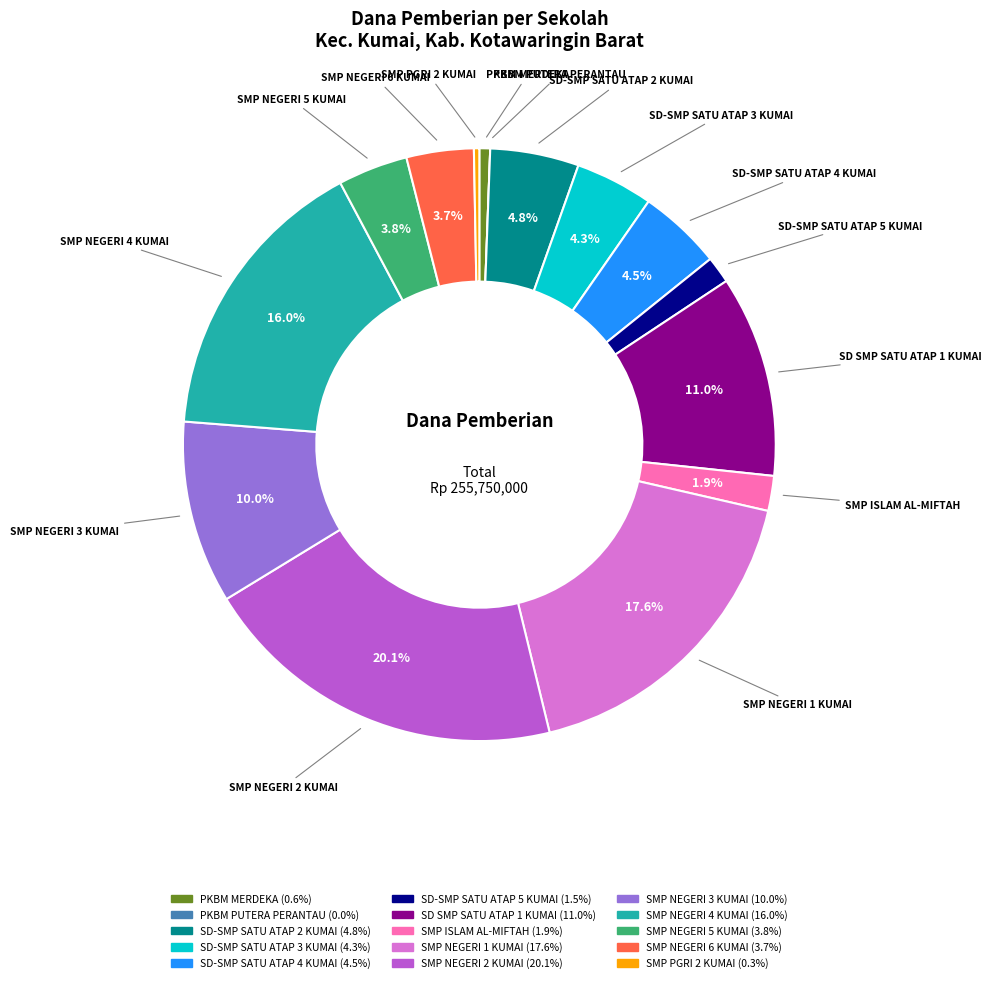

Is the sum of SMP ISLAM AL-MIFTAH and SMP NEGERI 6 KUMAI greater than half?

No